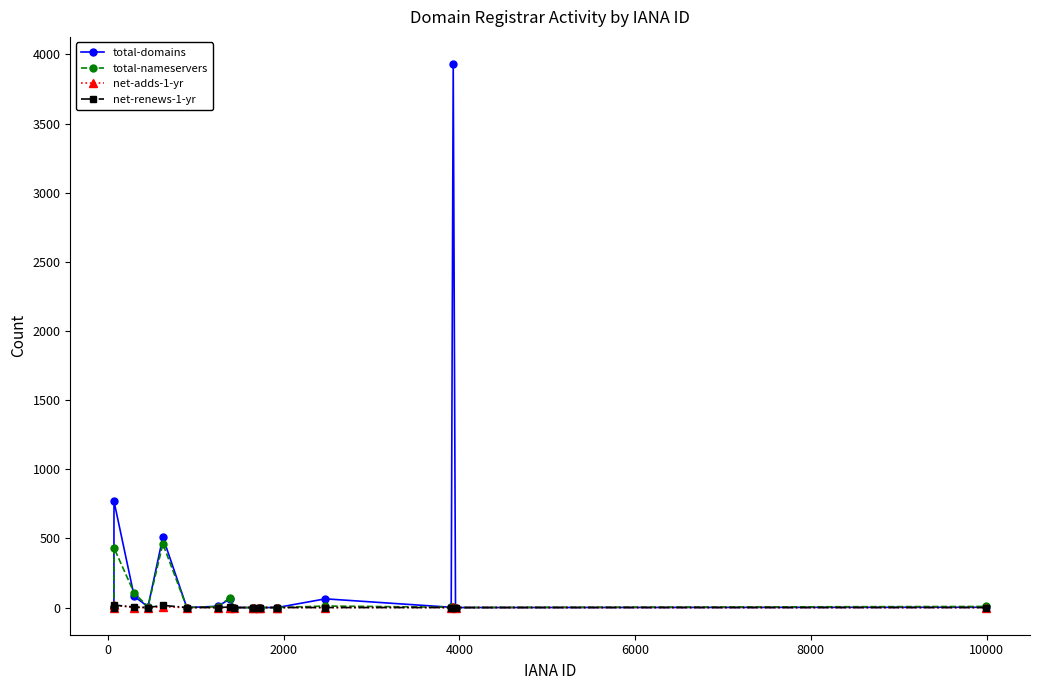

What is the maximum value shown in the chart?

3930